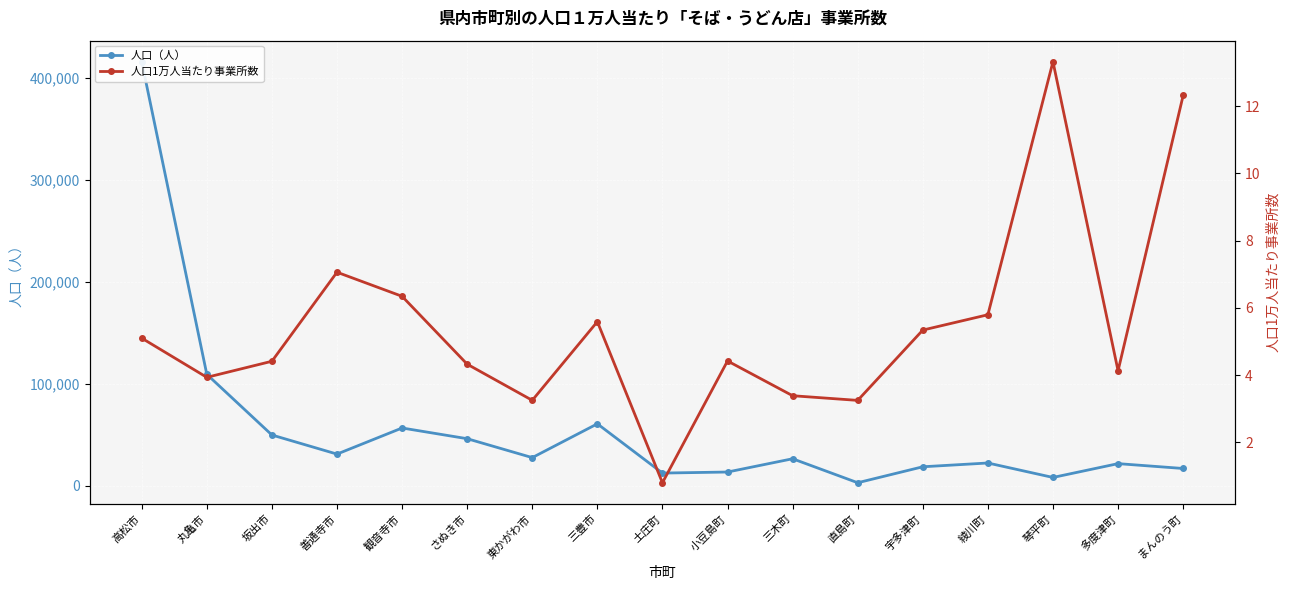

The value of 人口1万人当たり事業所数 at さぬき市 is 4.3. True or false?

True